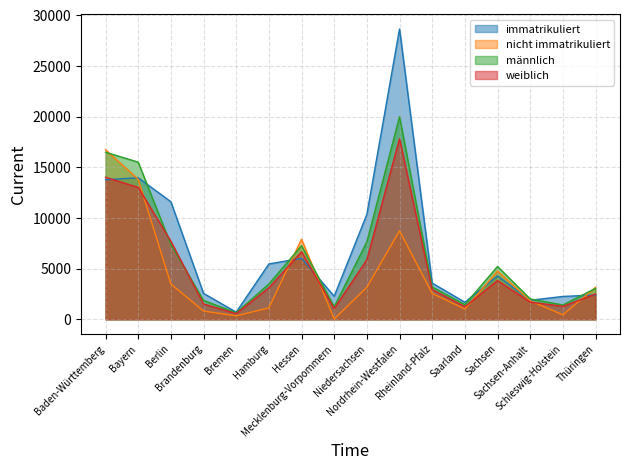

How many values in the männlich series are below 3487?

8